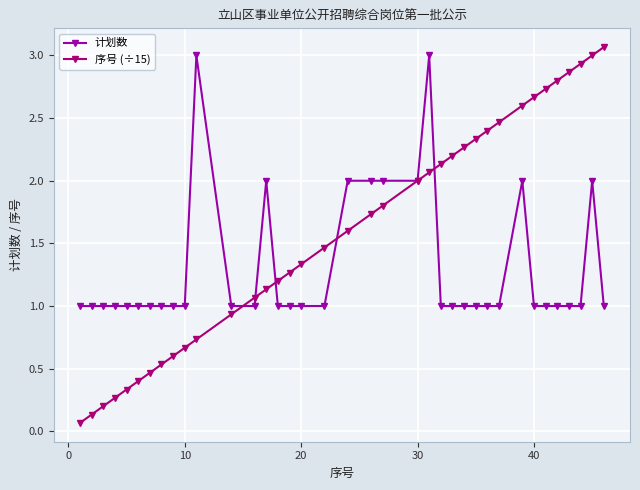

After their last crossing, which series has the higher values: 序号 (÷15) or 计划数?

序号 (÷15)